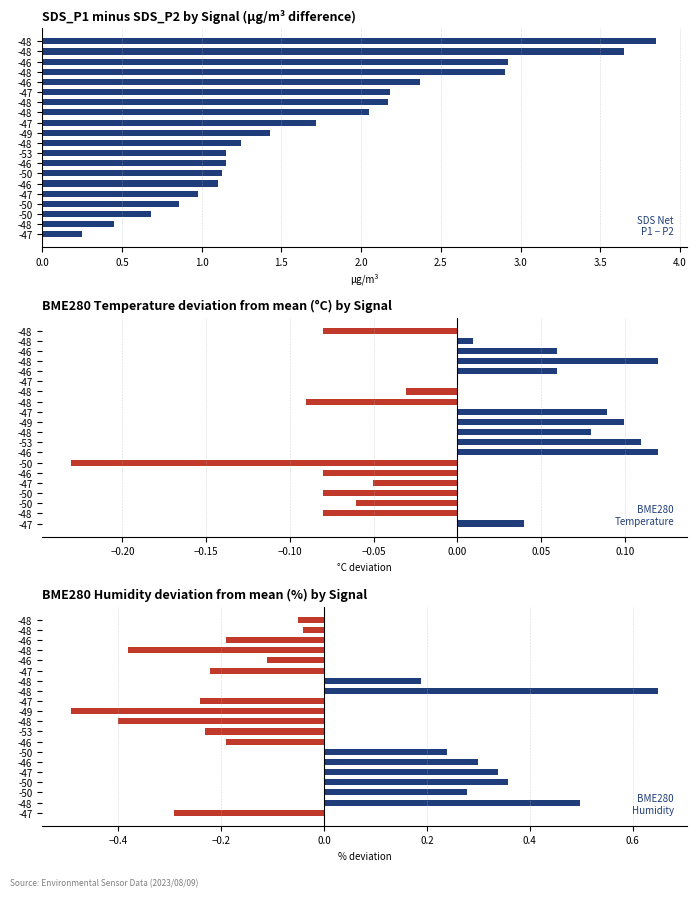

Which series has the largest range (max minus min)?

SDS_P1 - SDS_P2